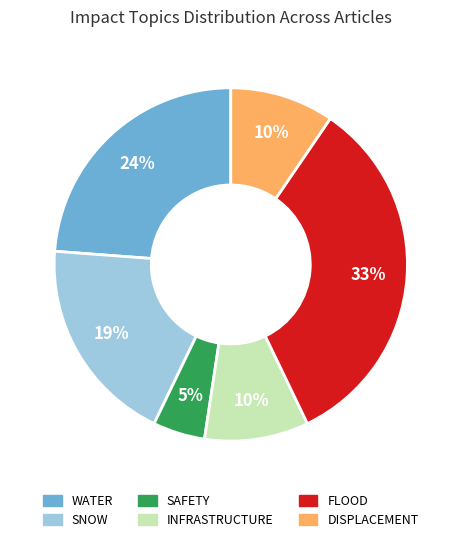

Which slice is the smallest?

SAFETY